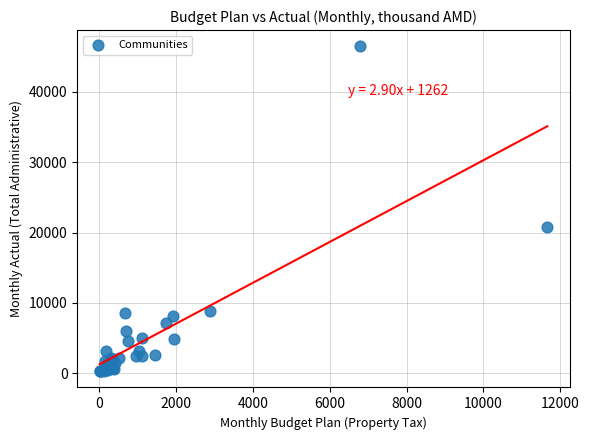

What Y value in the scatter plot is closest to 23374?

20843.4